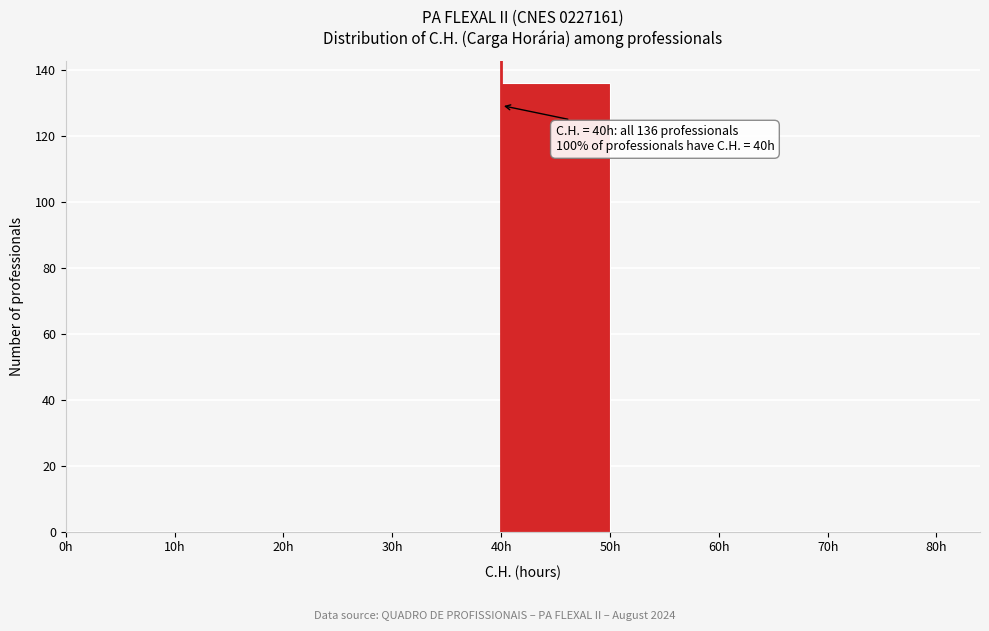

Which range on the x-axis has the tallest bar?

40 to 50